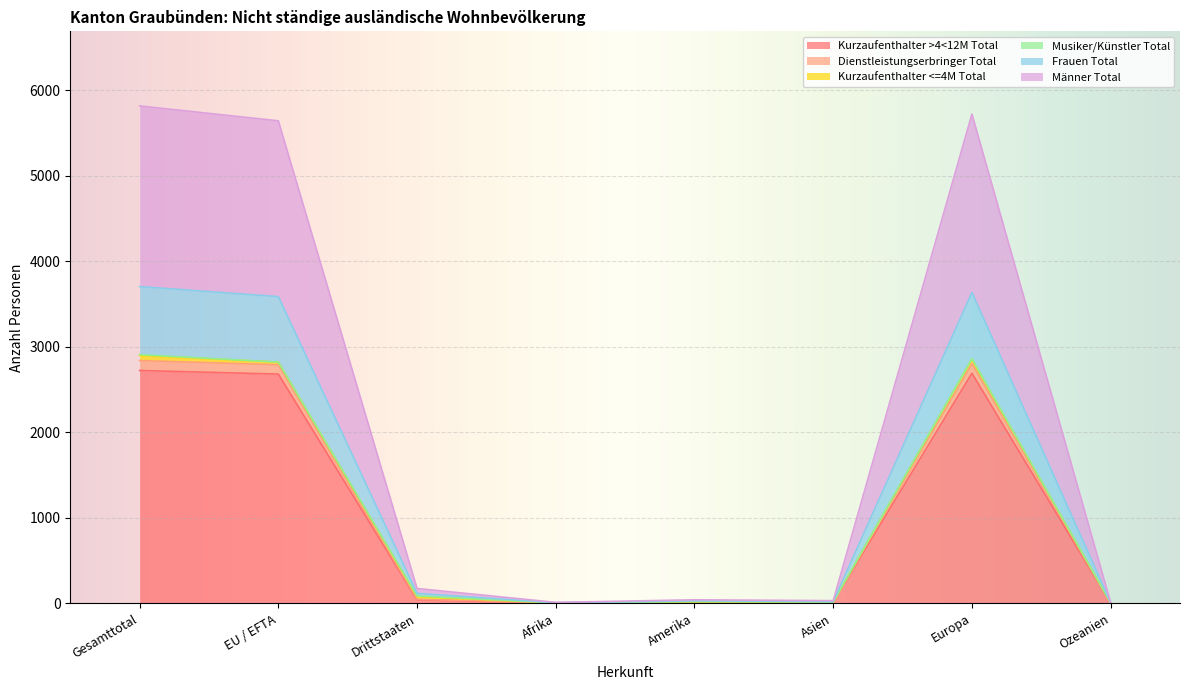

The value of Kurzaufenthalter >4<12M Total at EU / EFTA is 2681. True or false?

True